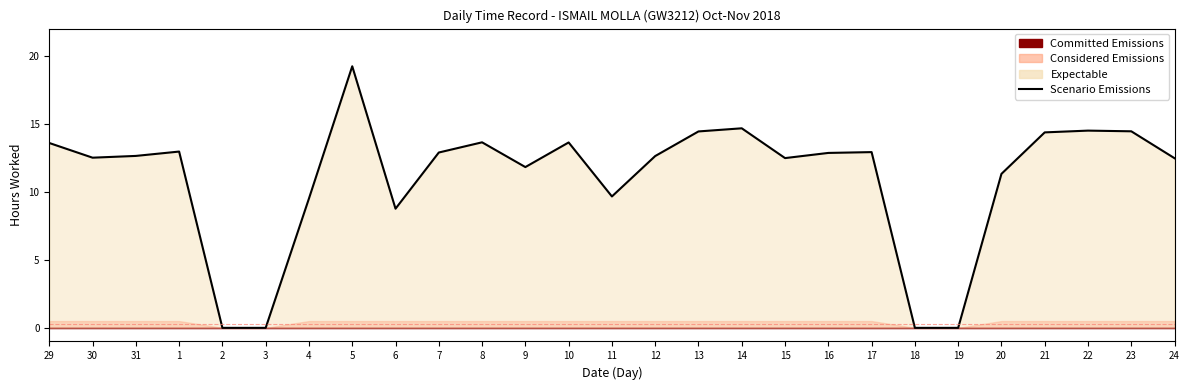

The value at 31 is 4.8. True or false?

False